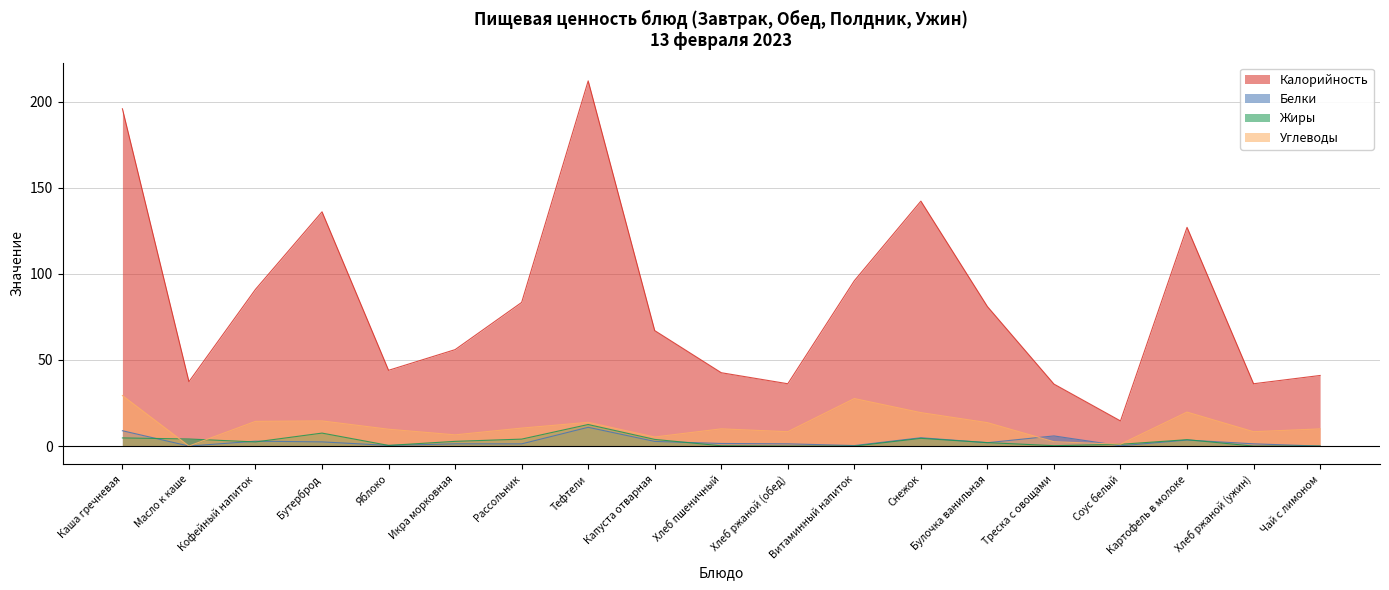

At which label does Углеводы first exceed 10?

Каша гречневая